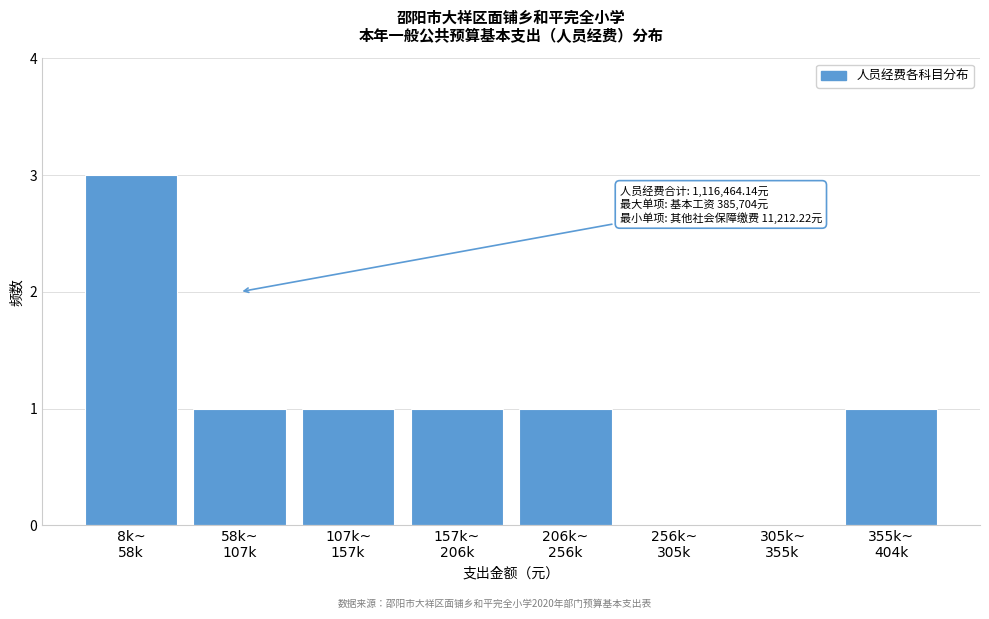

What is the sum of all values?

8